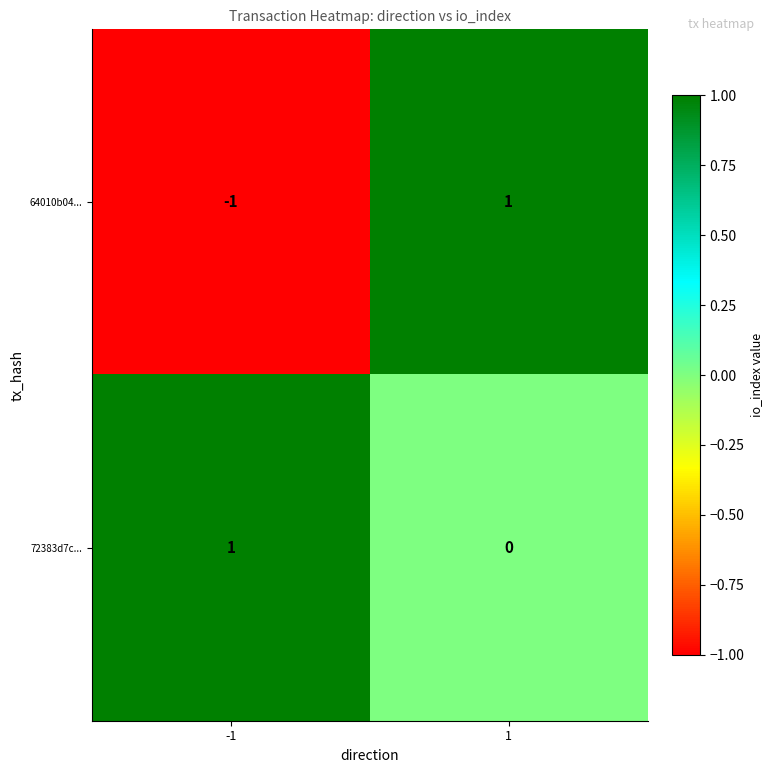

Which series changed the most between -1 and 1?

64010b04...